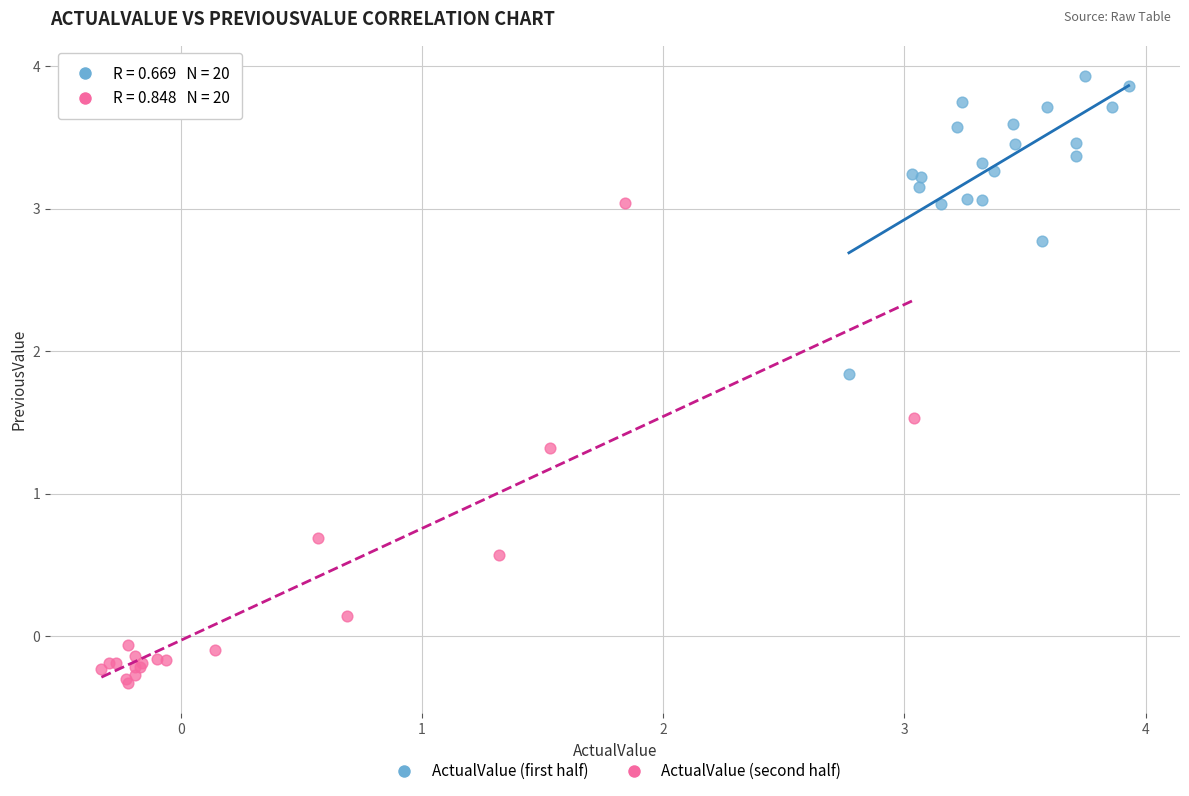

Which series reaches the minimum Y coordinate?

ActualValue (second half)